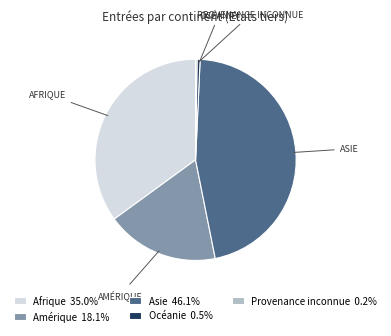

Is Asie 46.1% the majority of the pie?

No